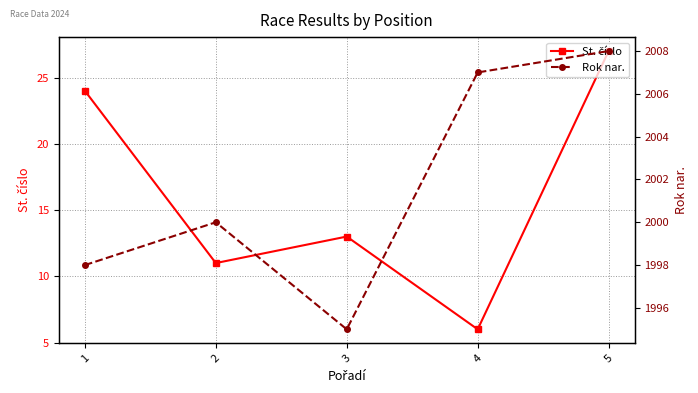

What is the approximate value of Rok nar. at 2, to the nearest 5?

2000